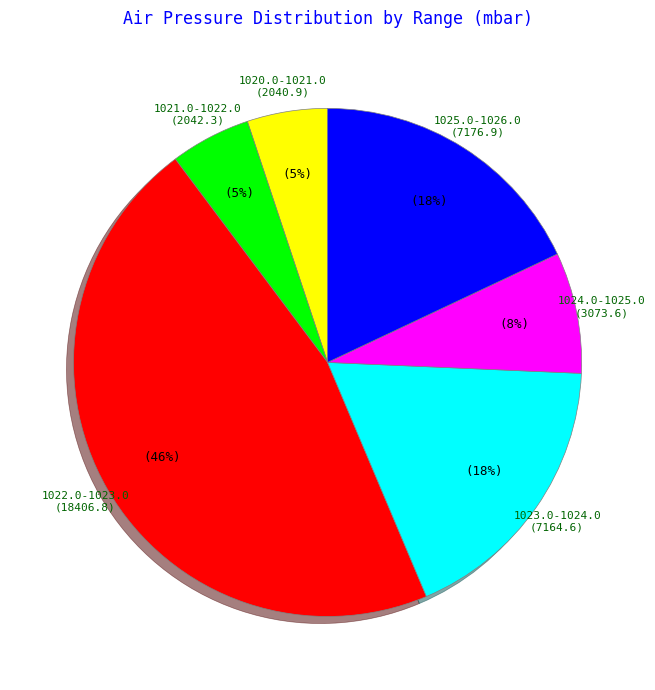

What percentage is the 1021.0-1022.0 slice, to the nearest percent?

5%